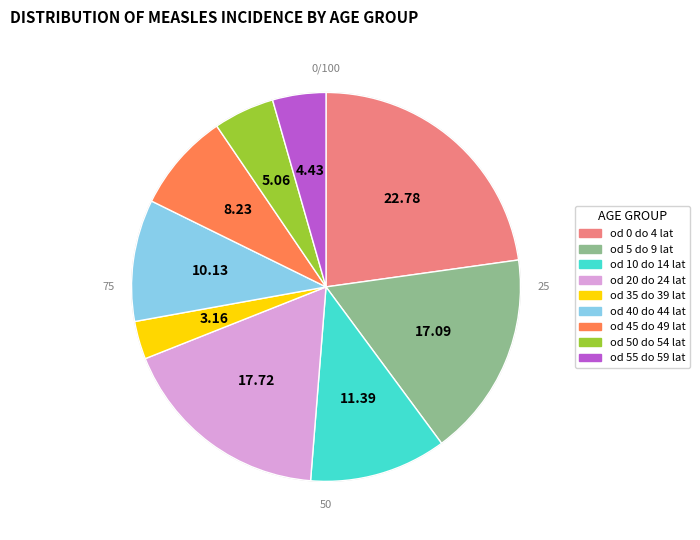

Between od 10 do 14 lat and od 0 do 4 lat, which is larger?

od 0 do 4 lat